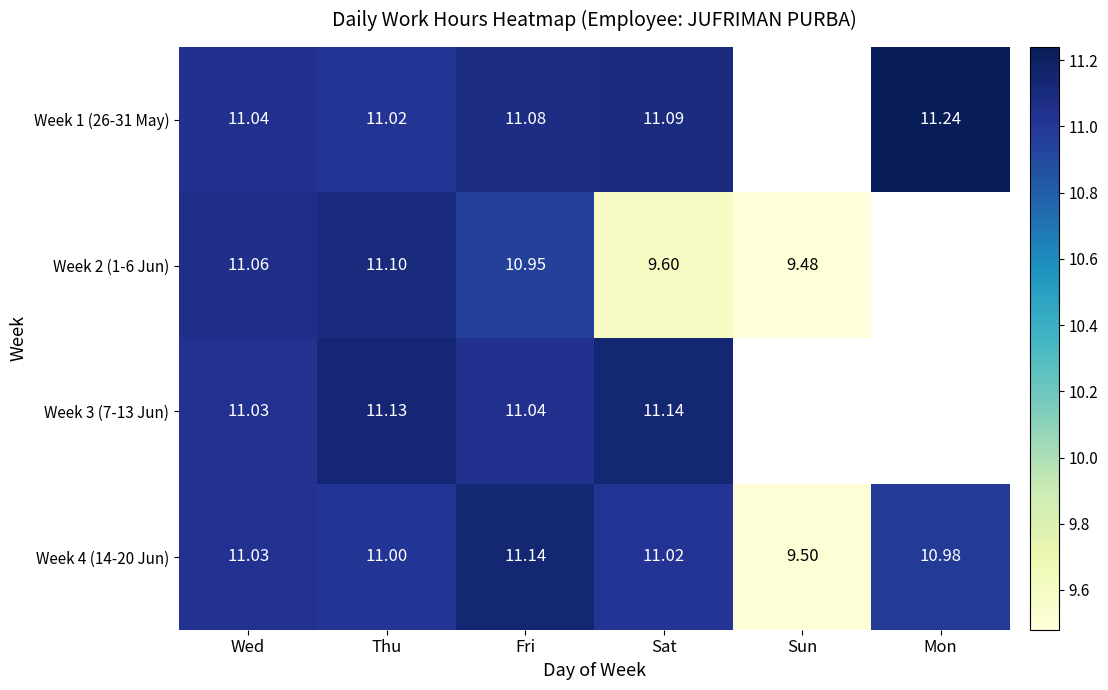

List the labels in order of Week 4 (14-20 Jun) value, smallest first.

Sun, Mon, Thu, Sat, Wed, Fri